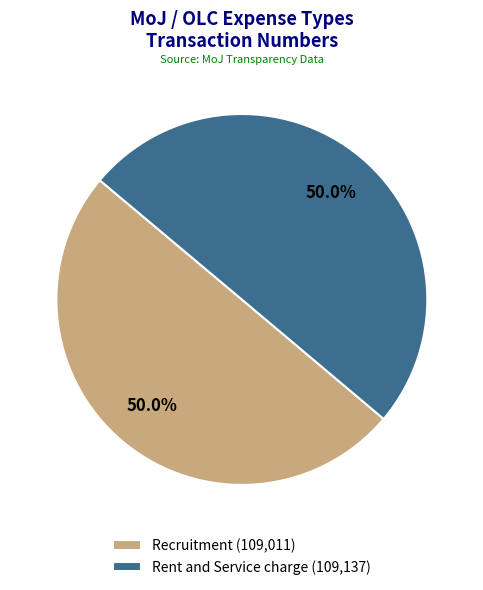

What is the ratio of the value at Recruitment (109,011) to the value at Rent and Service charge (109,137)?

1.0